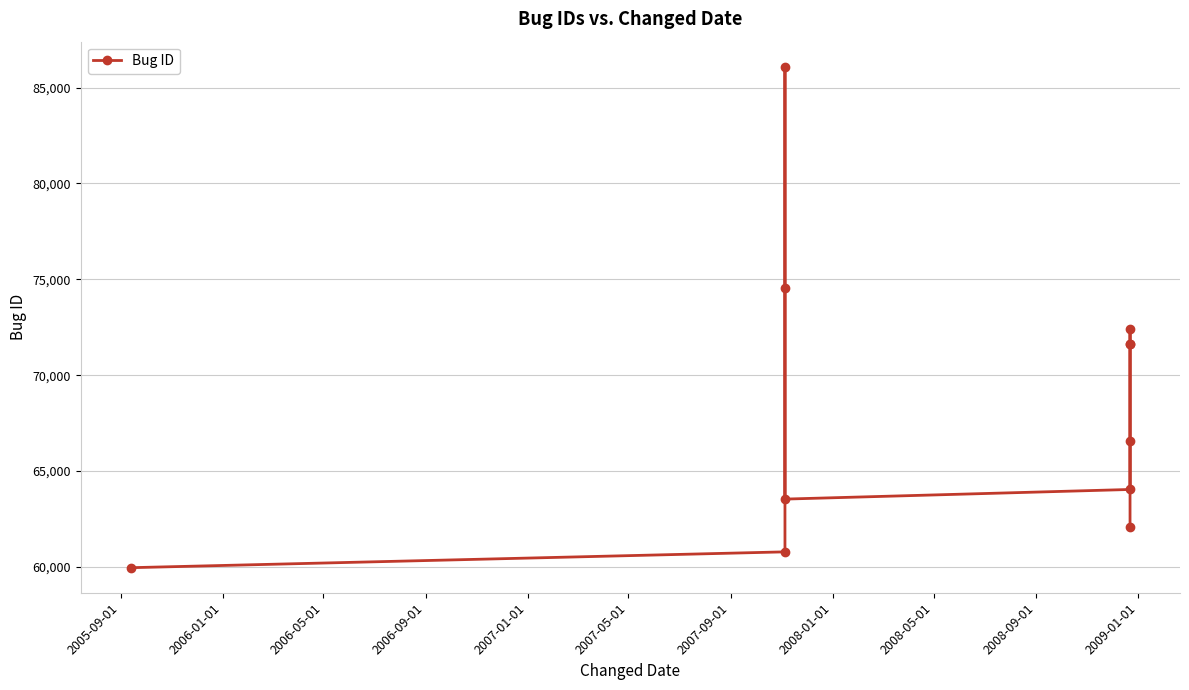

What is the difference between the maximum and minimum values?

26122